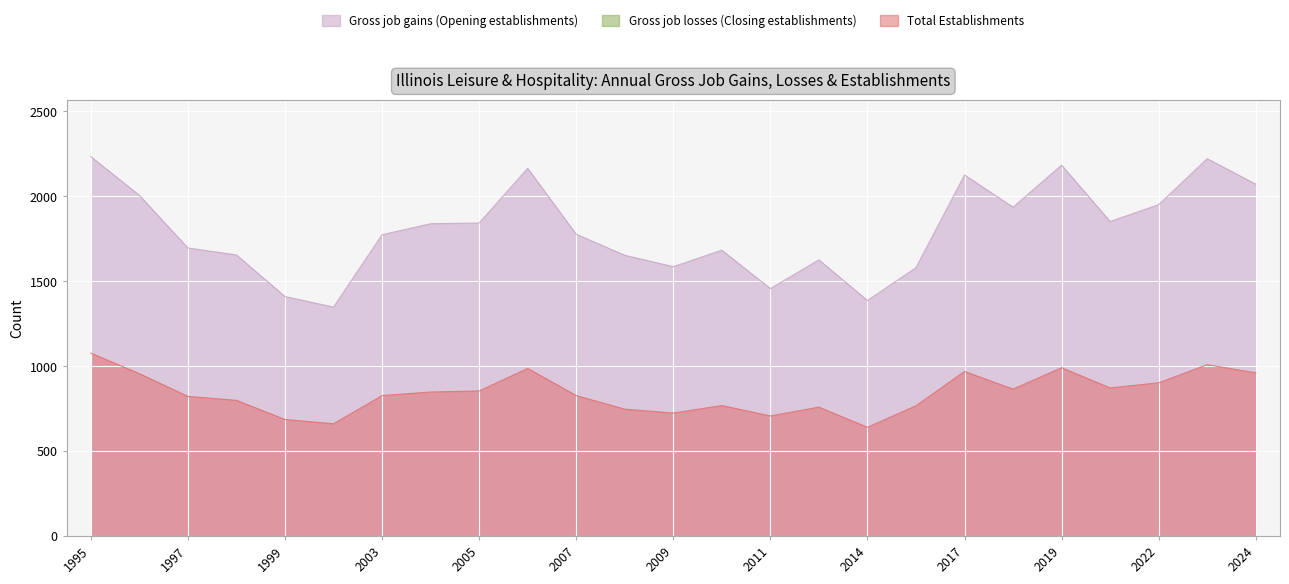

At which category is the sum across all series the highest?

1995